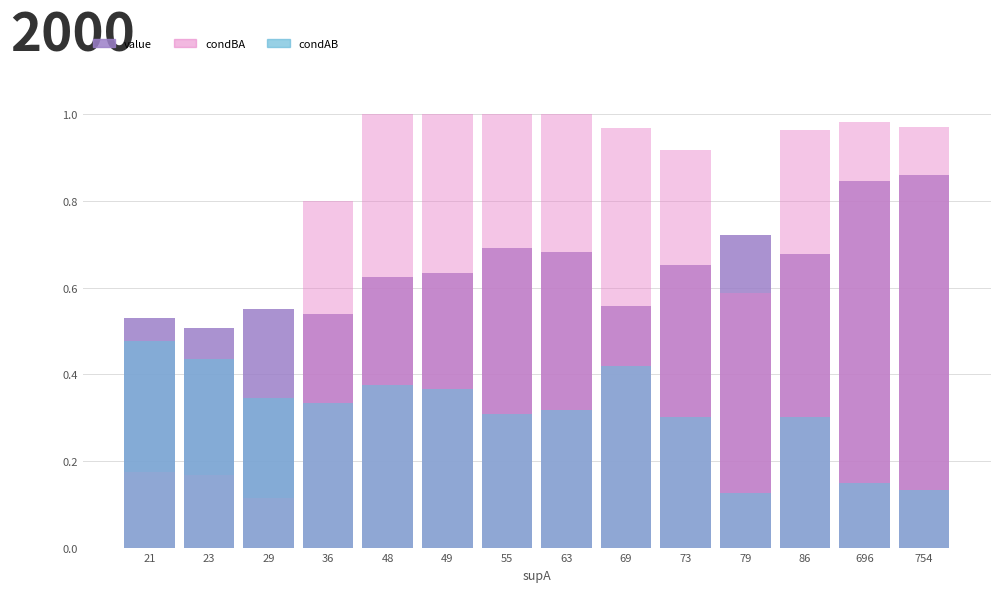

The condBA series shows 1.0 at 49. True or false?

True